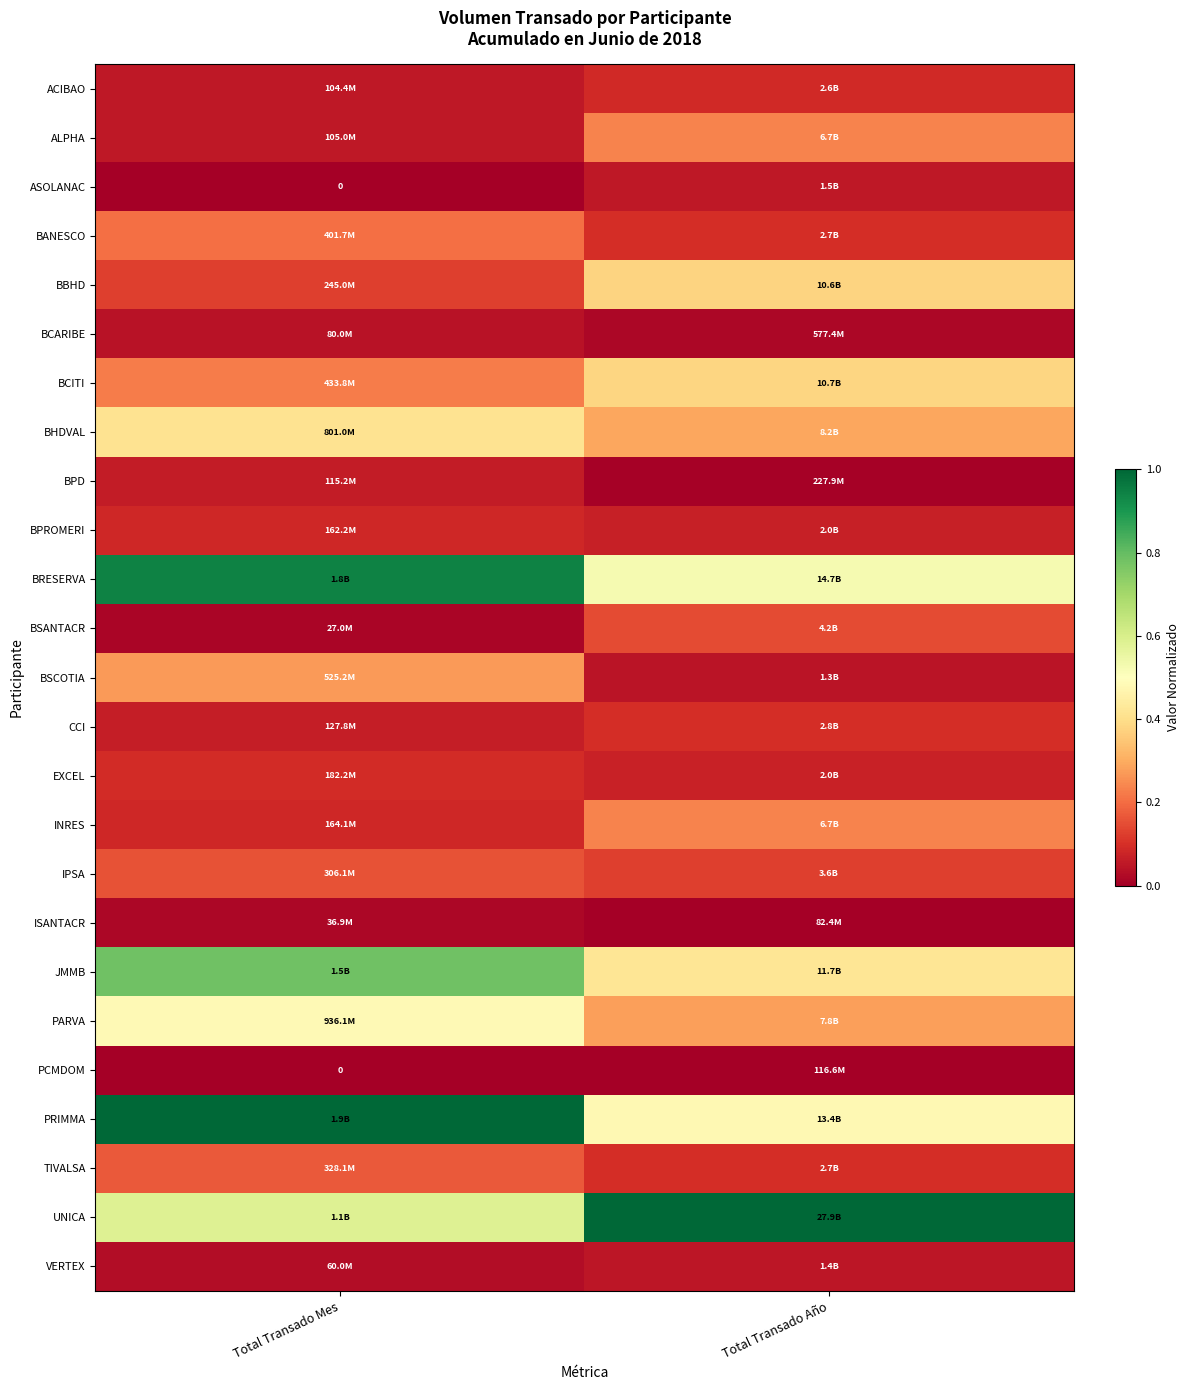

What is the sum of the BCITI values at Total Transado Año and Total Transado Mes?

0.6